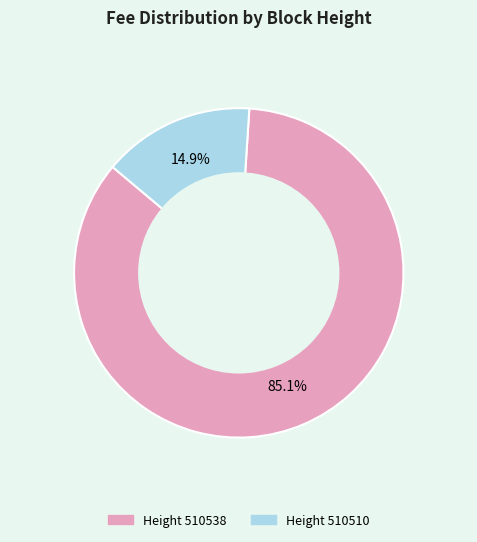

Is there any slice that represents more than half of the pie?

Yes